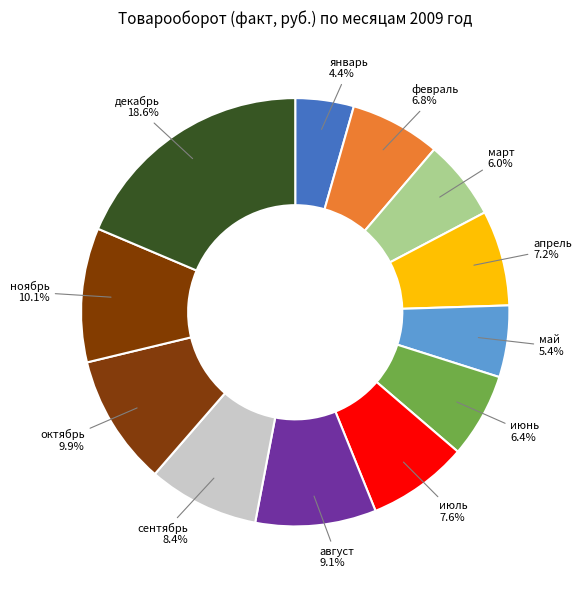

What is the ratio of the value at февраль to the value at апрель?

0.9